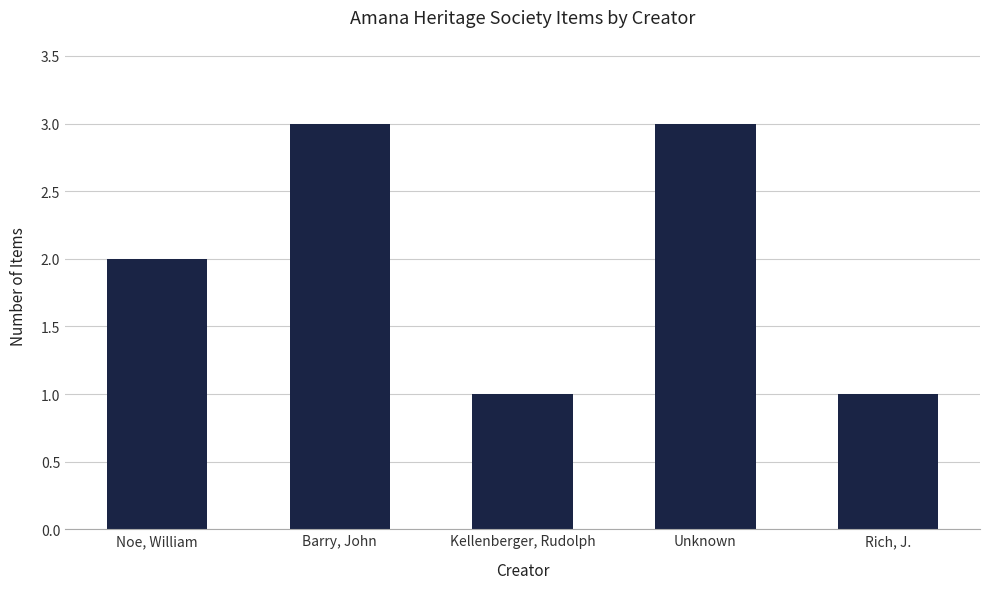

What position from the left is Barry, John?

2